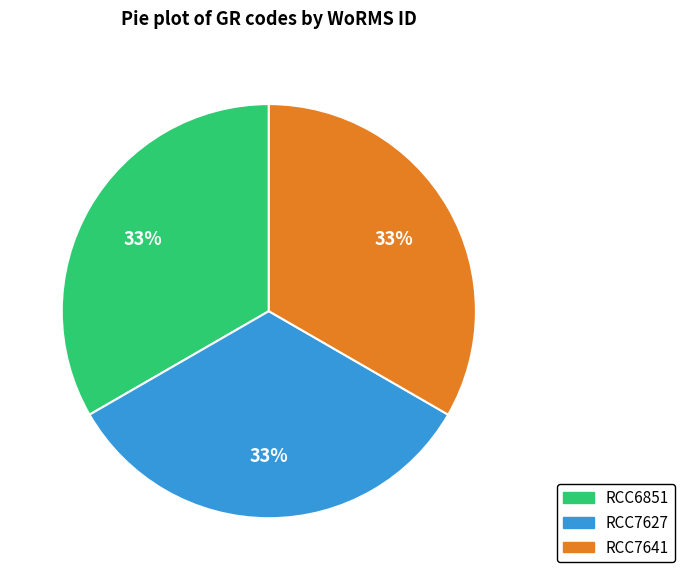

How many segments does this pie chart have?

3